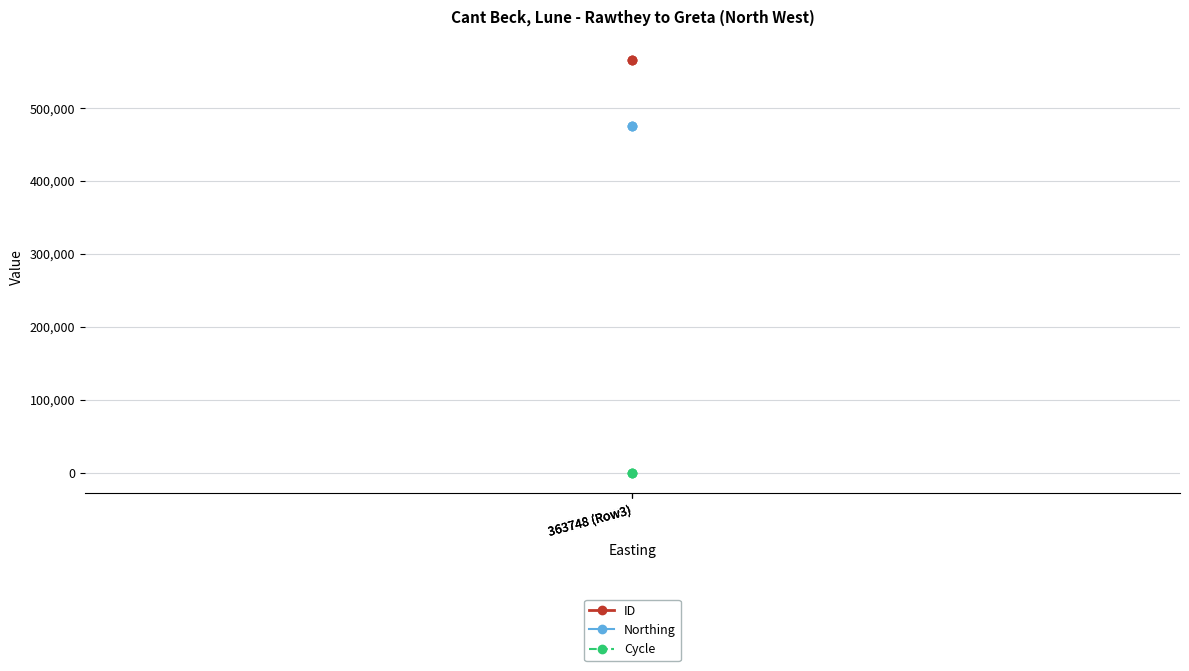

What is the value of the Northing point at the 3rd from the left?

474716